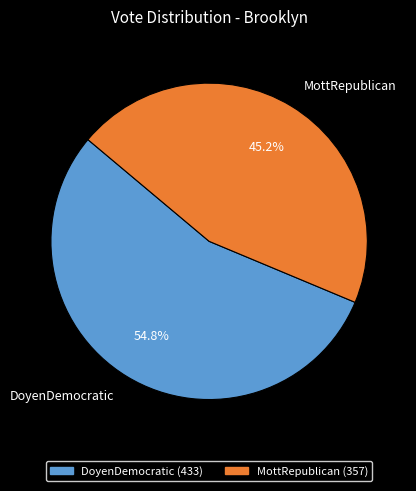

Which slice is the largest?

DoyenDemocratic